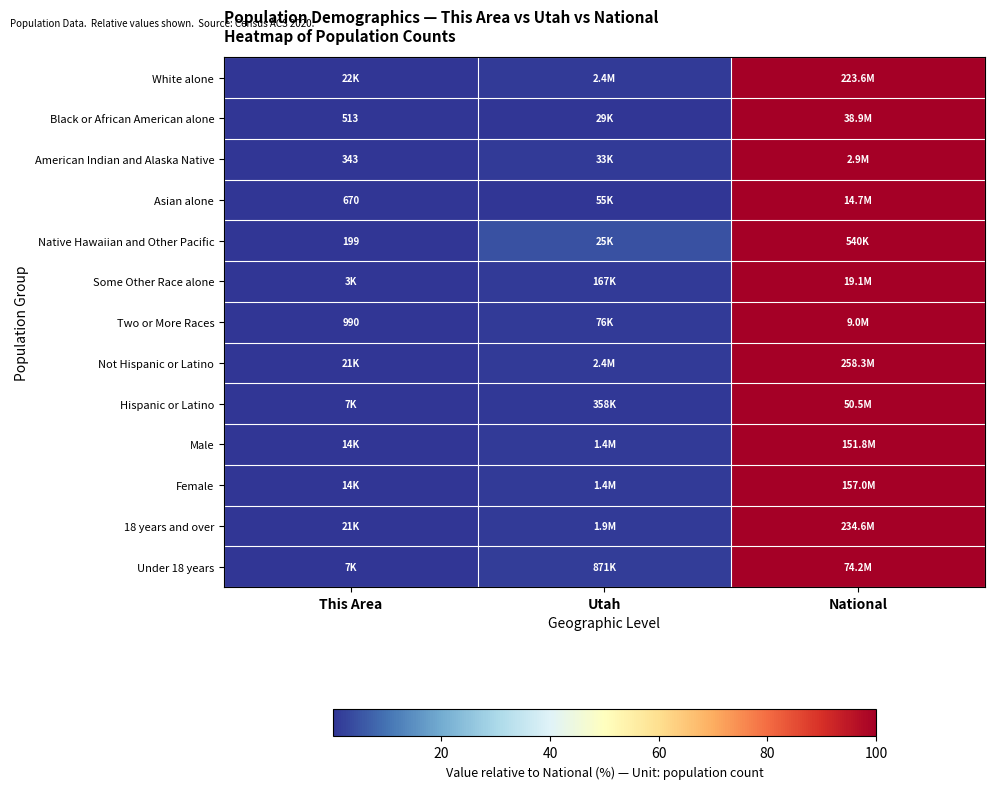

At which label does Male reach its minimum?

This Area